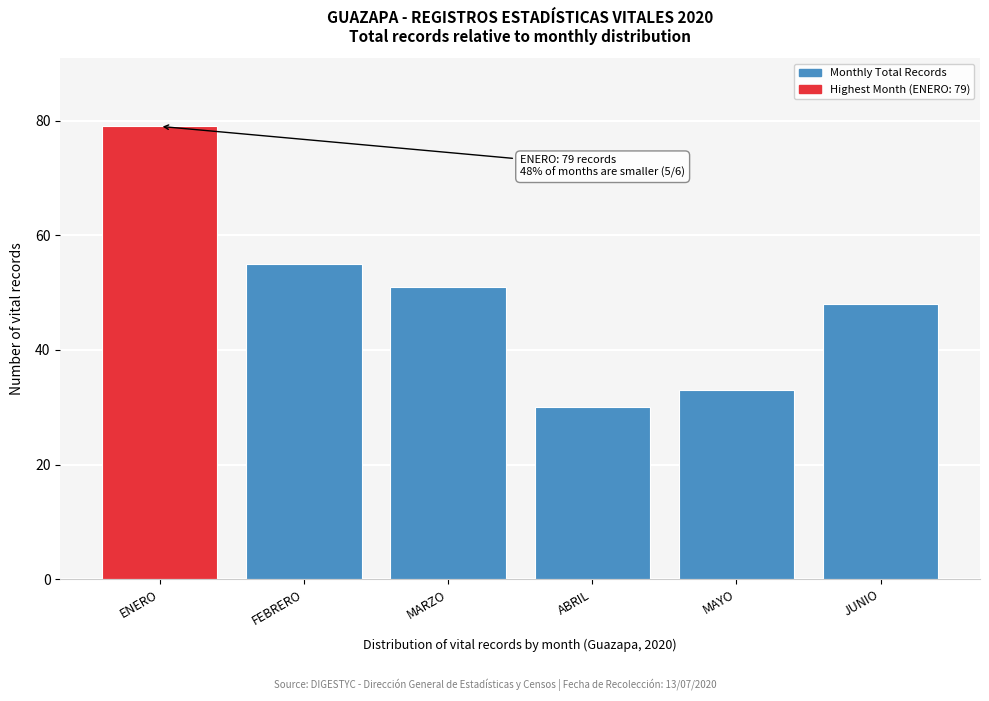

Reading right to left, list all the values displayed in this chart.

JUNIO=48	MAYO=33	ABRIL=30	MARZO=51	FEBRERO=55	ENERO=79